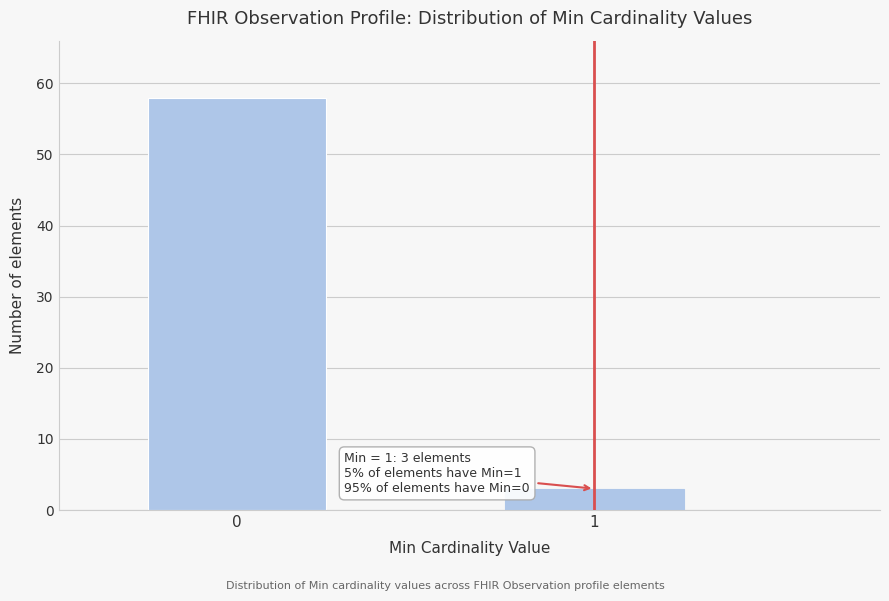

Reading right to left, list all the values displayed in this chart.

1=3	0=58